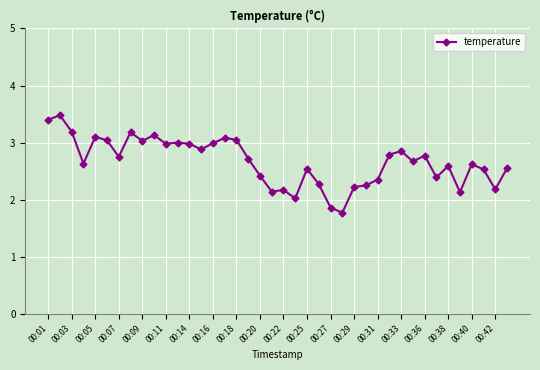

True or false: there are more than 2 points higher than both neighbors.

True